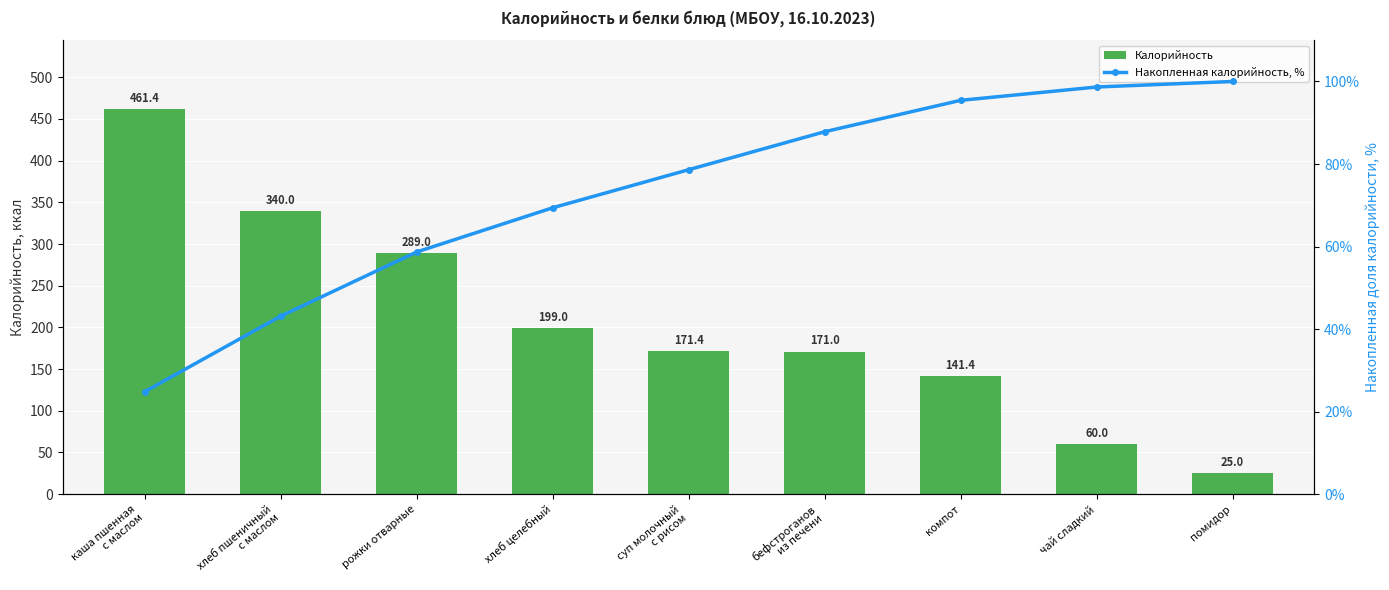

Which series has the widest spread of values?

Калорийность